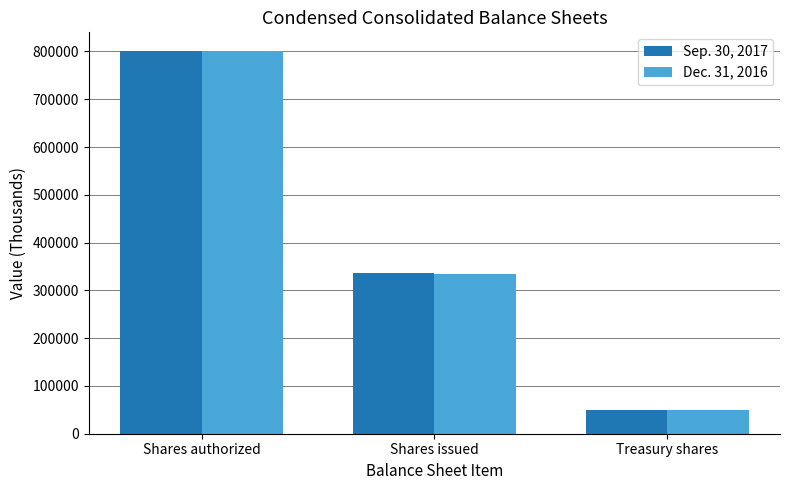

Between Shares issued and Treasury shares, which series saw the biggest shift?

Sep. 30, 2017